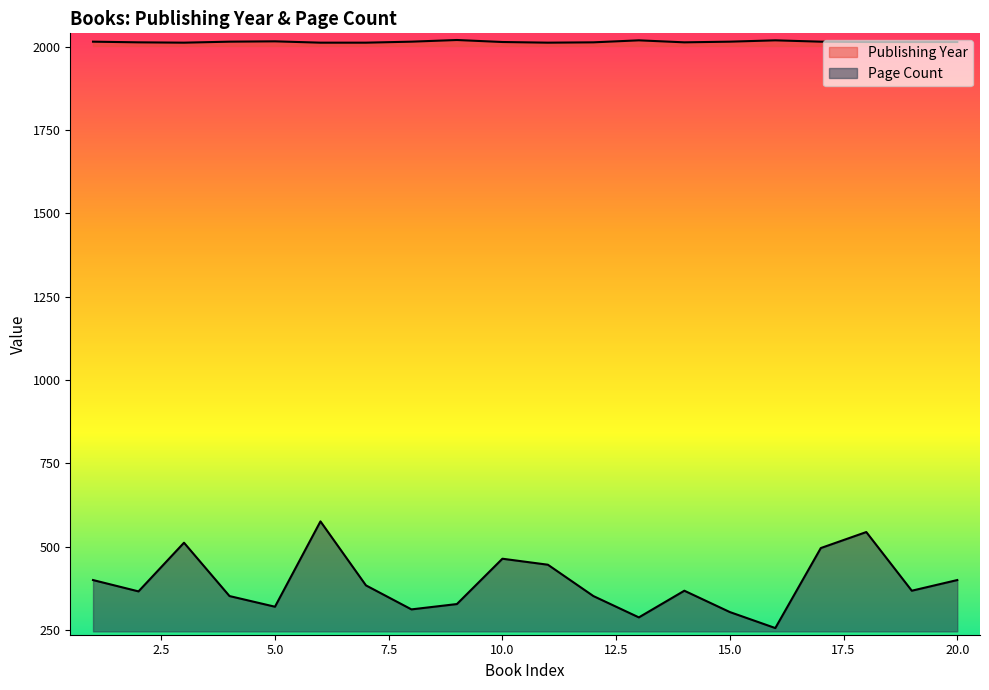

Is it true that Publishing Year equals 1084 at 18?

False